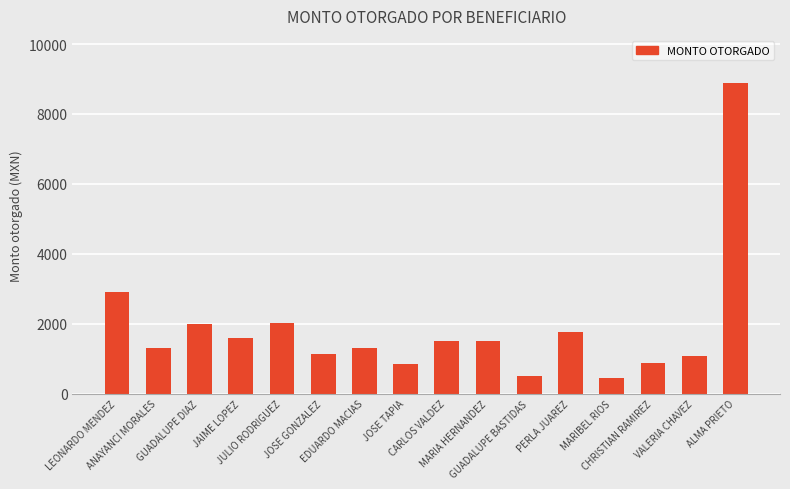

Between GUADALUPE DIAZ and JOSE TAPIA, which is larger?

GUADALUPE DIAZ